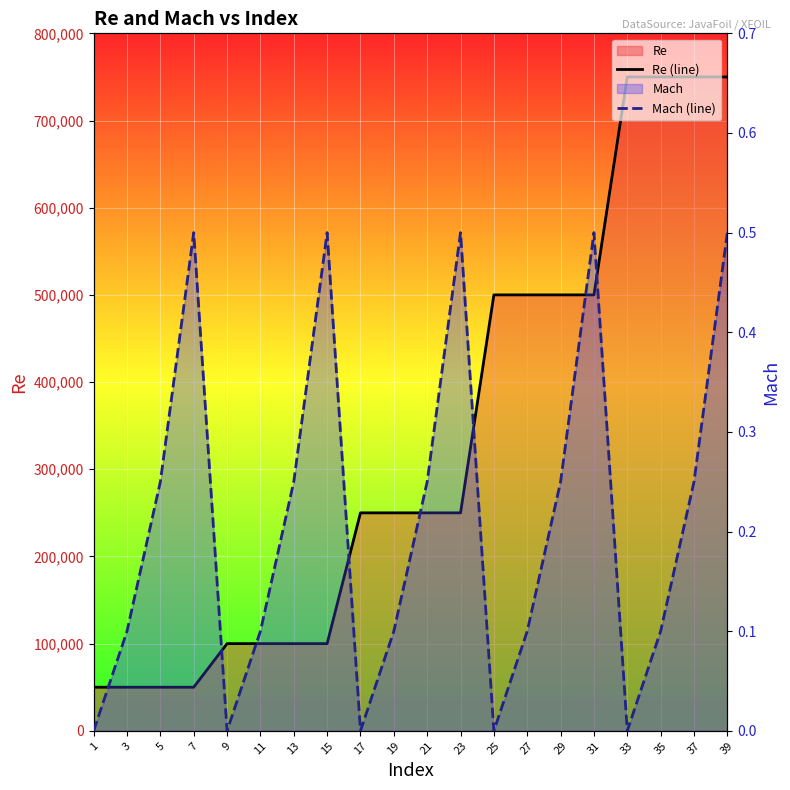

True or false: Mach (line) has more than 1 points higher than both neighbors.

True